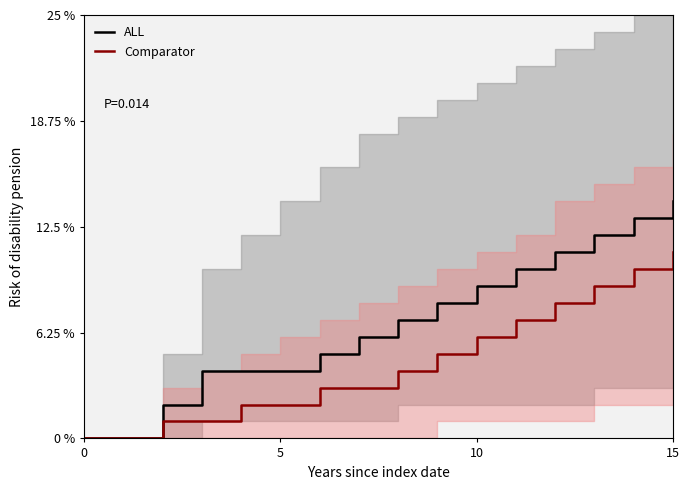

What is the highest value of the ALL series?

14